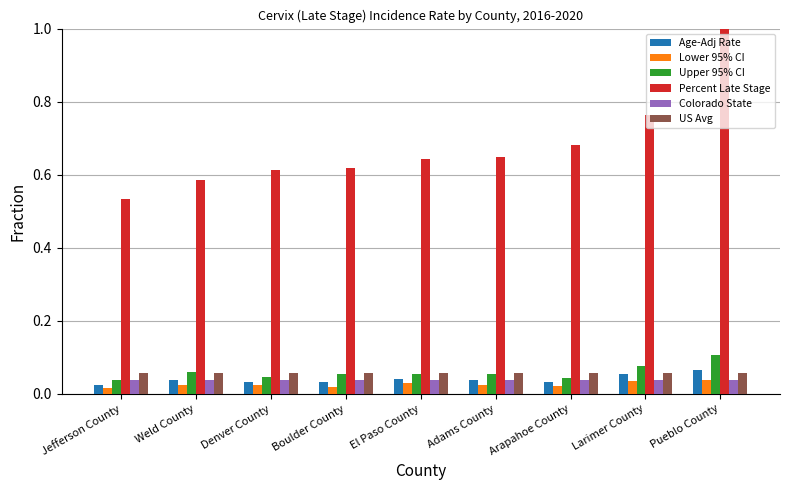

At which label is Percent Late Stage closest to 0?

Jefferson County